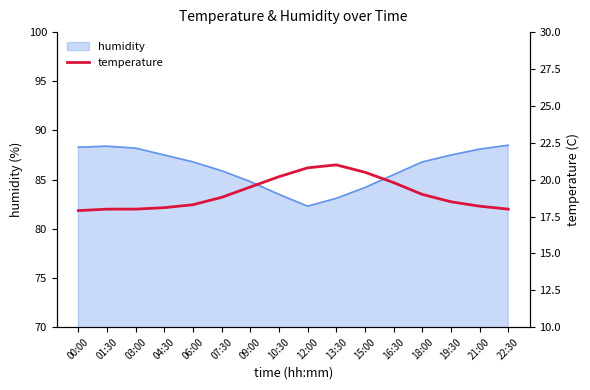

At which category does the chart reach its minimum across all series?

00:00